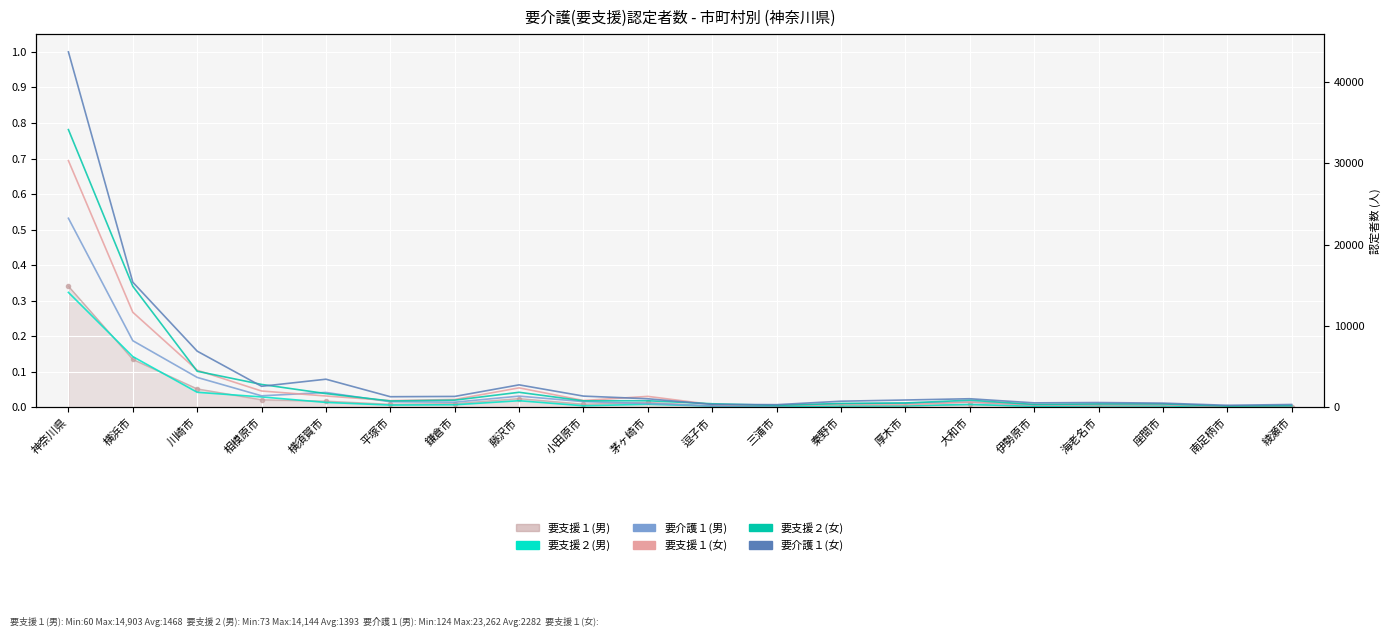

What is the value of the 要支援２(女) point at the 3rd from the left?

0.1